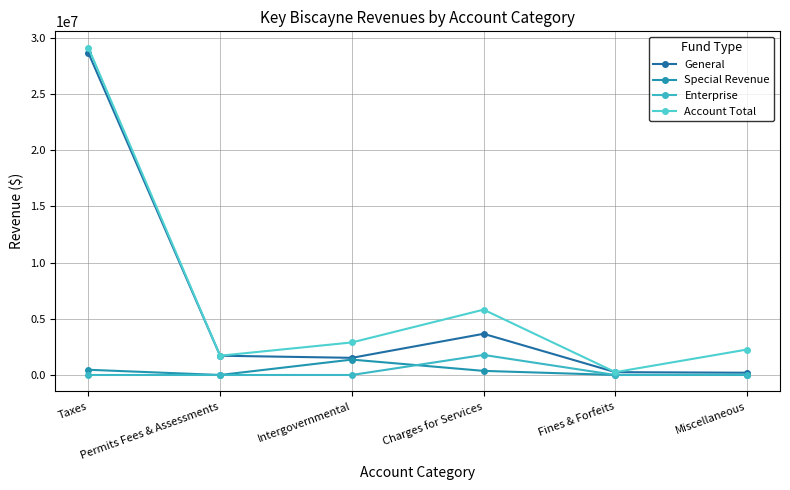

Is this an area chart (filled region under the line)?

No